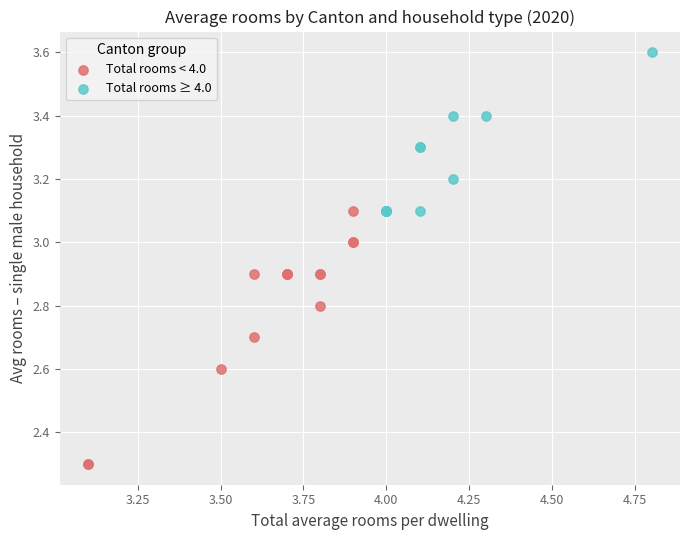

Which series reaches the minimum Y coordinate?

Total rooms < 4.0